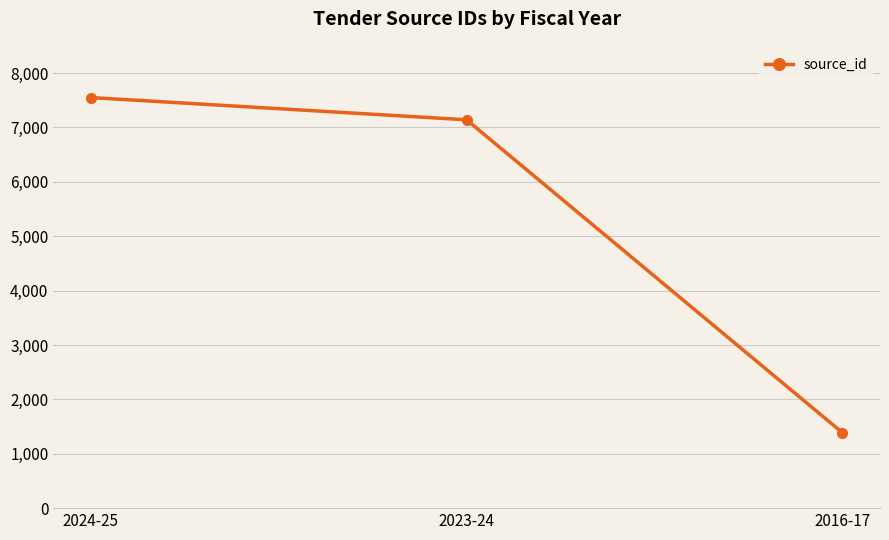

What is the label of the 3rd point from the left?

2016-17